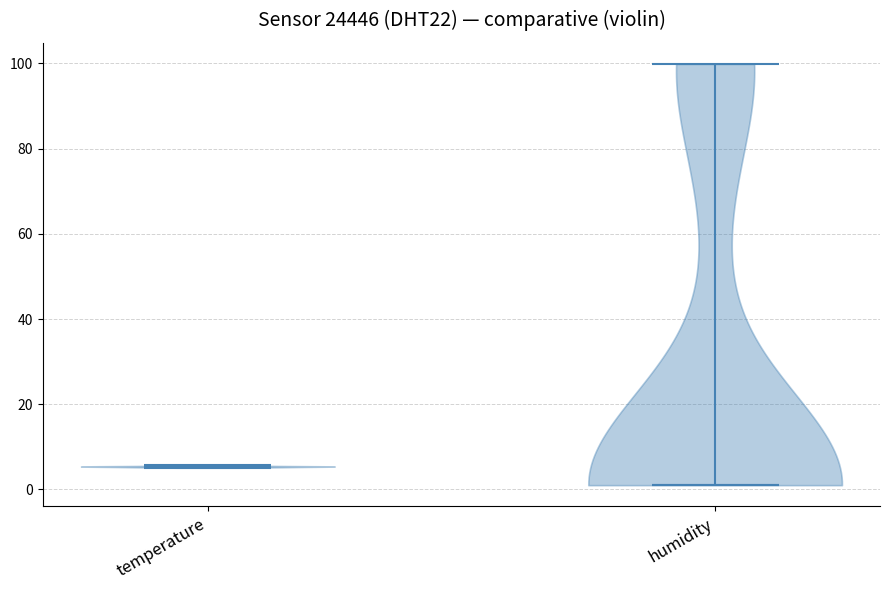

Reading left to right, read every violin against the y-axis: where its median line is, and the lowest and highest points it reaches. The values are not printed on the chart, so give them approximately, as read against the axis.

temperature: median line 6, lowest point 6, highest point 6
humidity: median line 2, lowest point 2, highest point 100